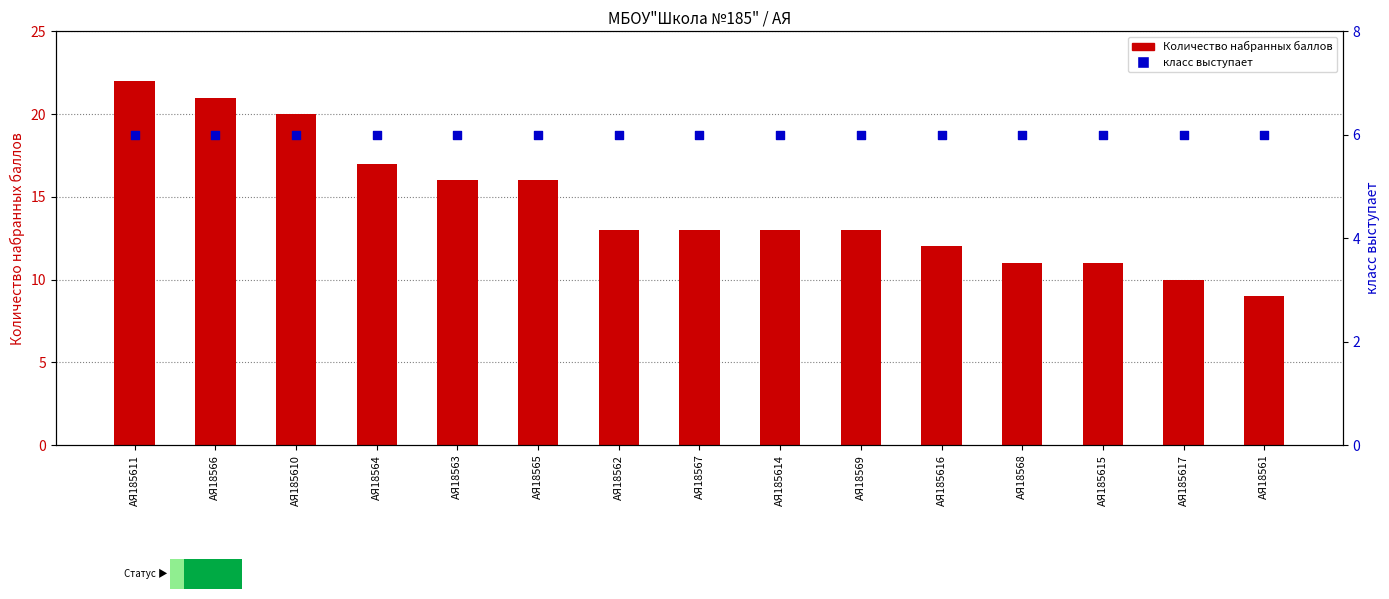

At how many categories does at least one series exceed 18?

3